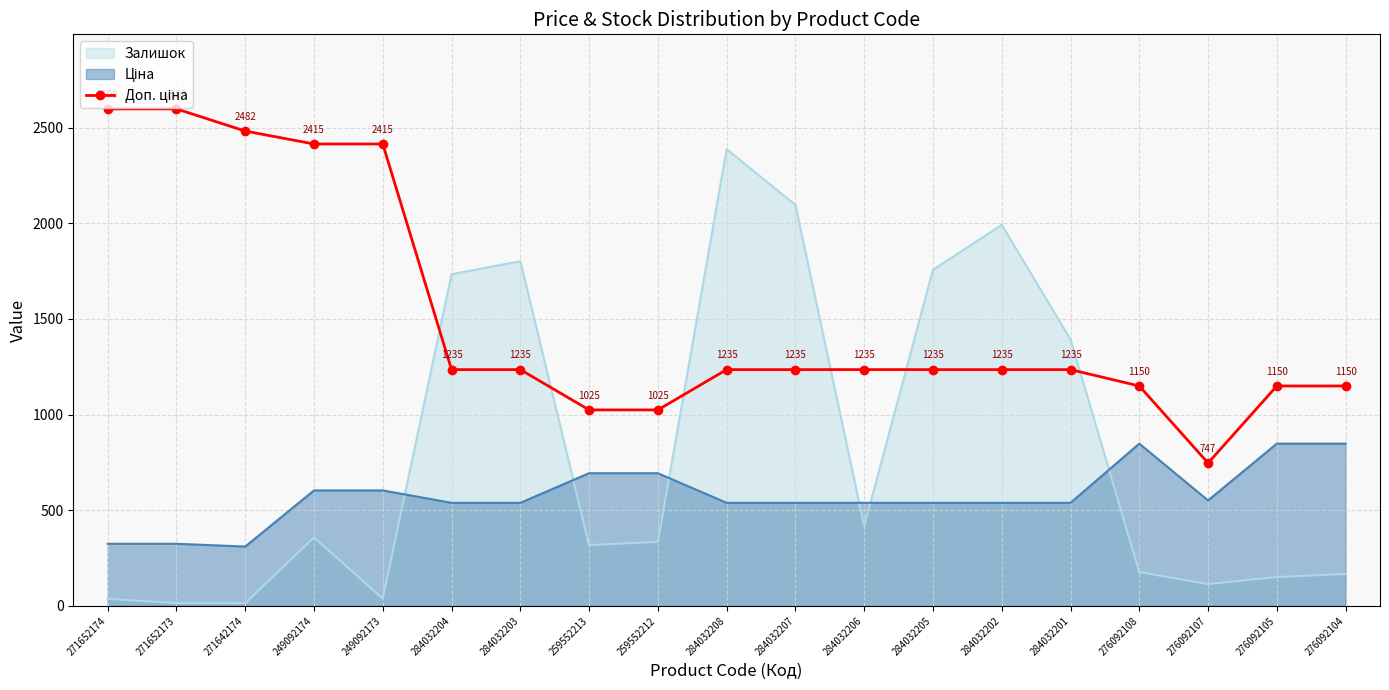

What is the change in value from 249092174 to 259552213?

-1390.2